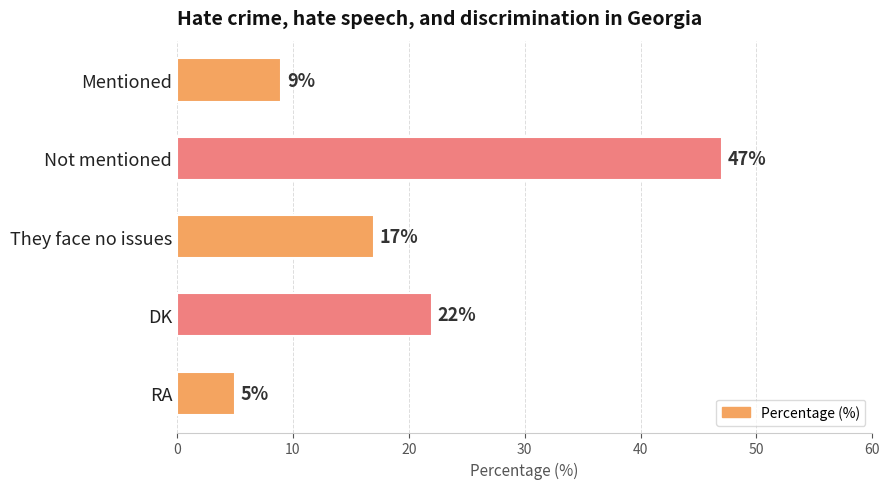

At which label is the value closest to 26?

DK